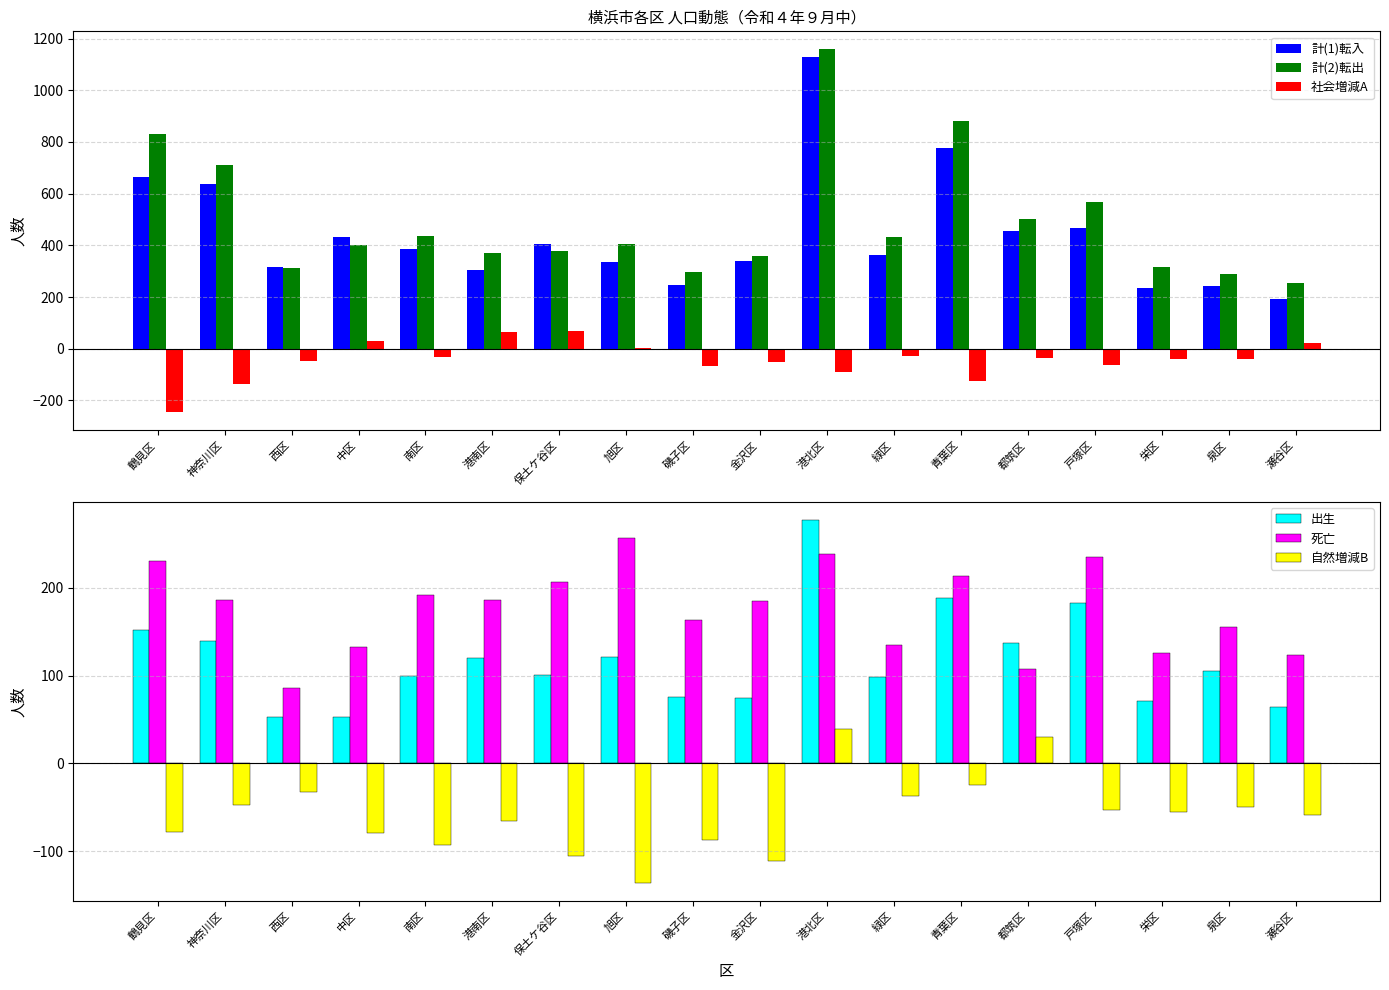

Is the value of 社会増減A at 神奈川区 greater than the value of 計(1)転入 at 青葉区?

No